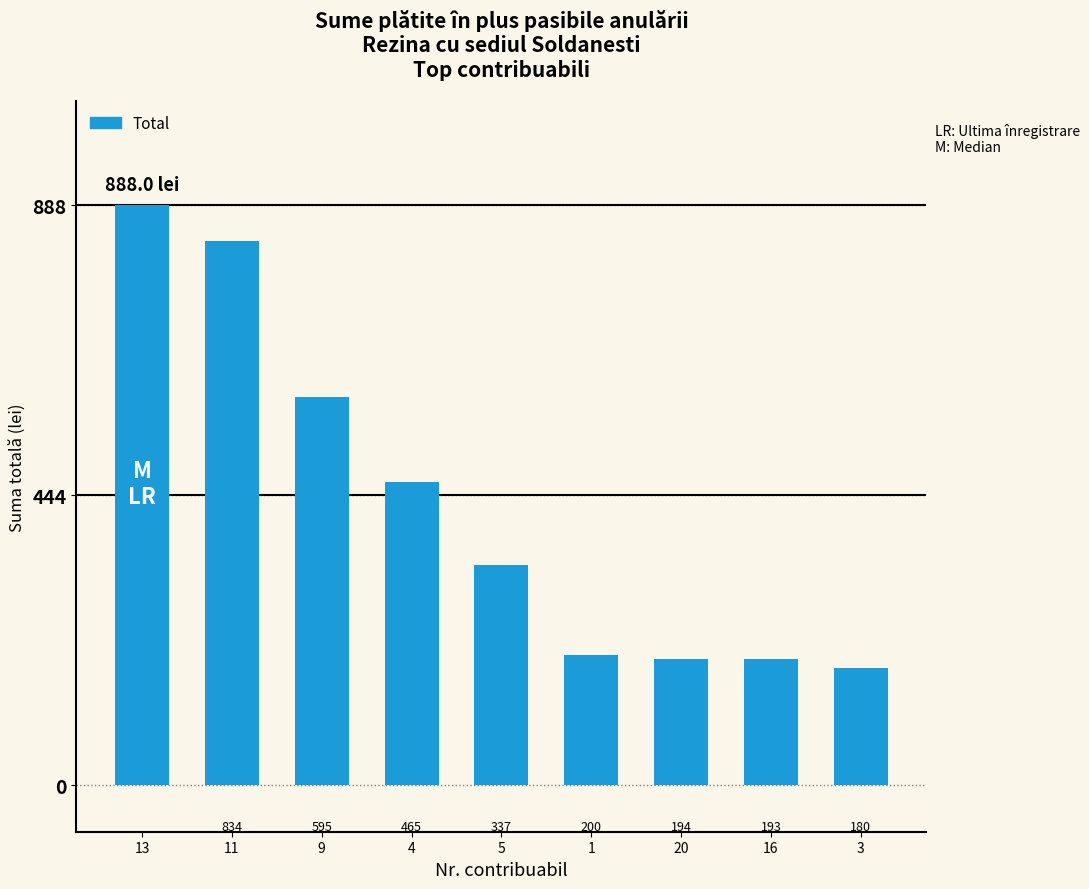

What is the sum of the values at 1 and 13?

1088.0